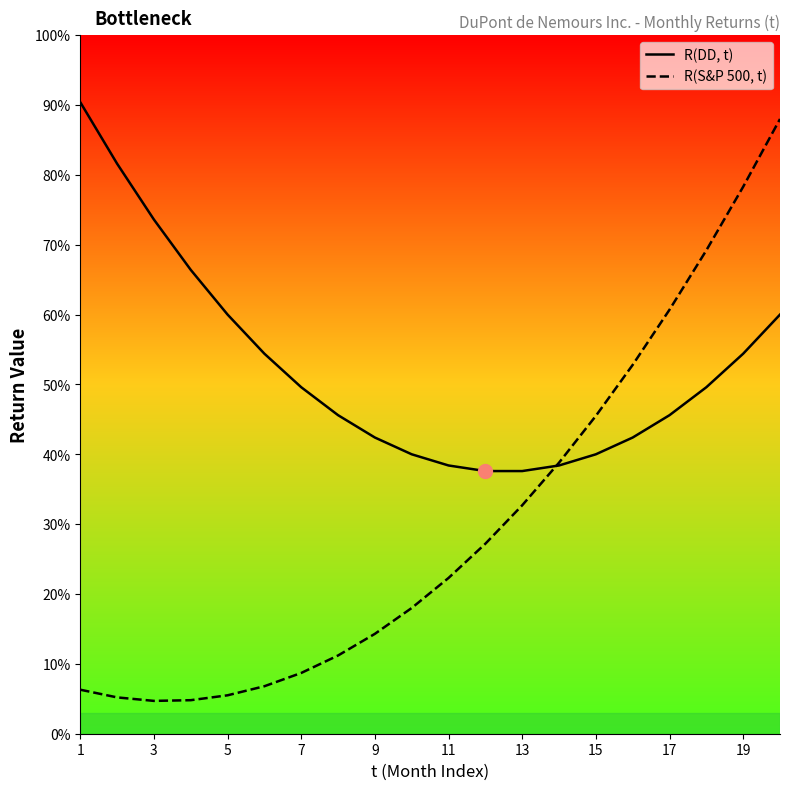

How many lines are shown in the chart?

2